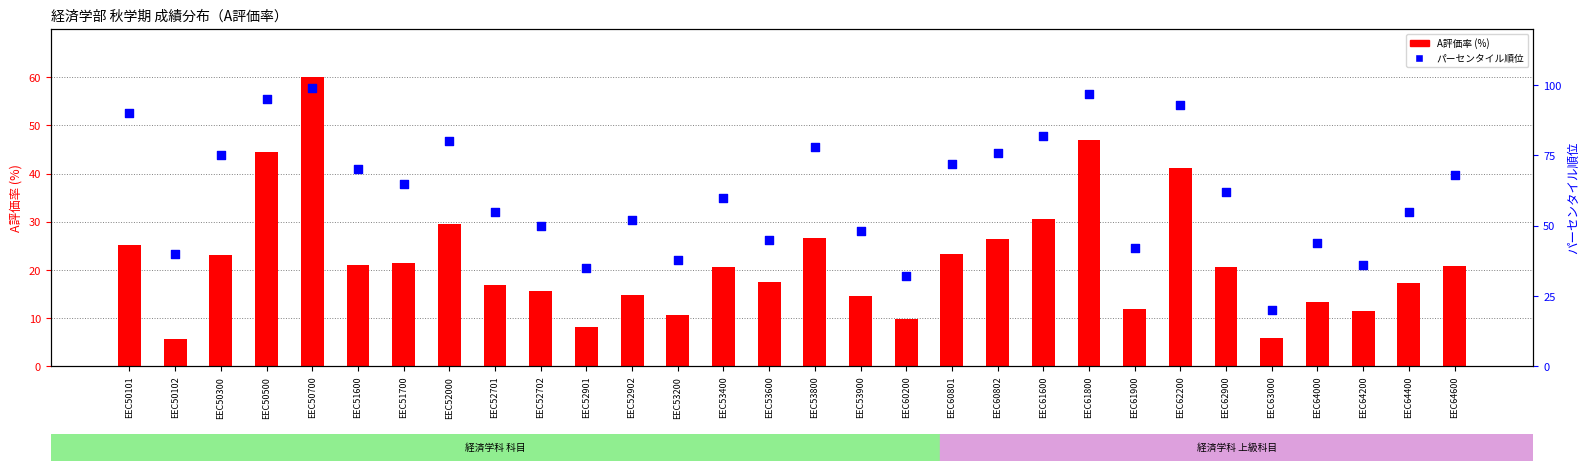

Which series has the largest total across all categories?

パーセンタイル順位